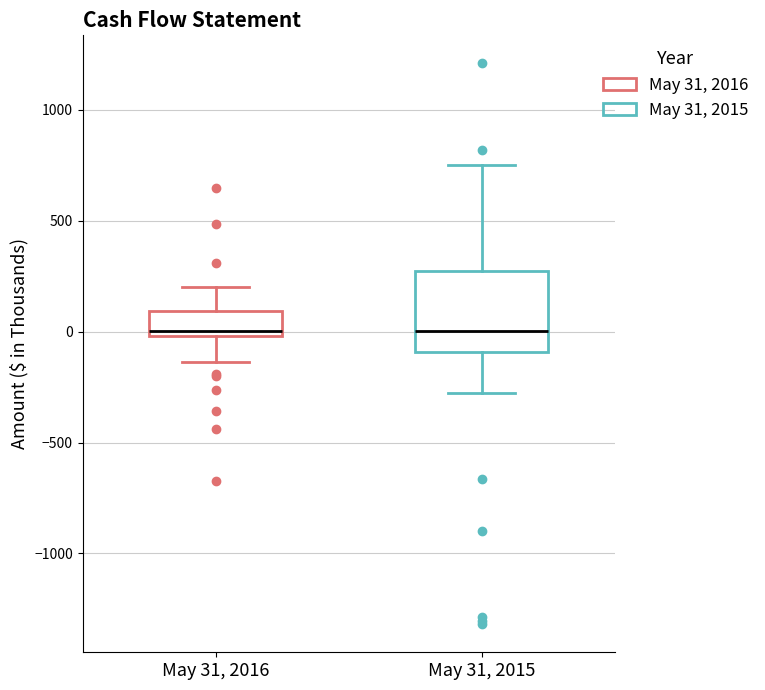

Reading left to right, read every box against the y-axis: the position of its median line, the range the box covers, and the ends of its whiskers. The values are not printed on the chart, so give them approximately, as read against the axis.

May 31, 2016: median 0 (just above the box's lower edge), box 0 to 100, whiskers -150 to 200
May 31, 2015: median 0, box -100 to 250, whiskers -250 to 750